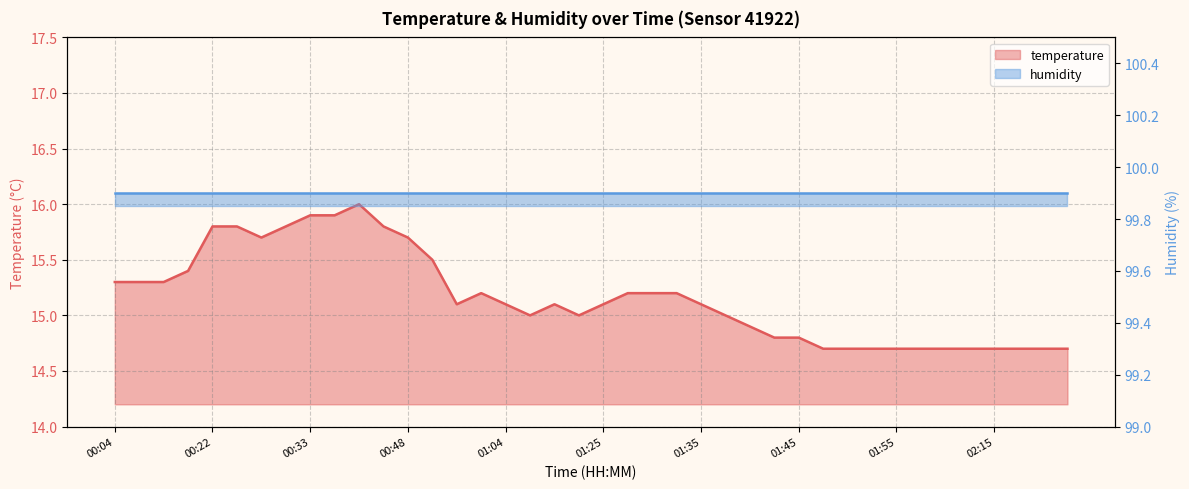

What position from the right is 00:15?

37